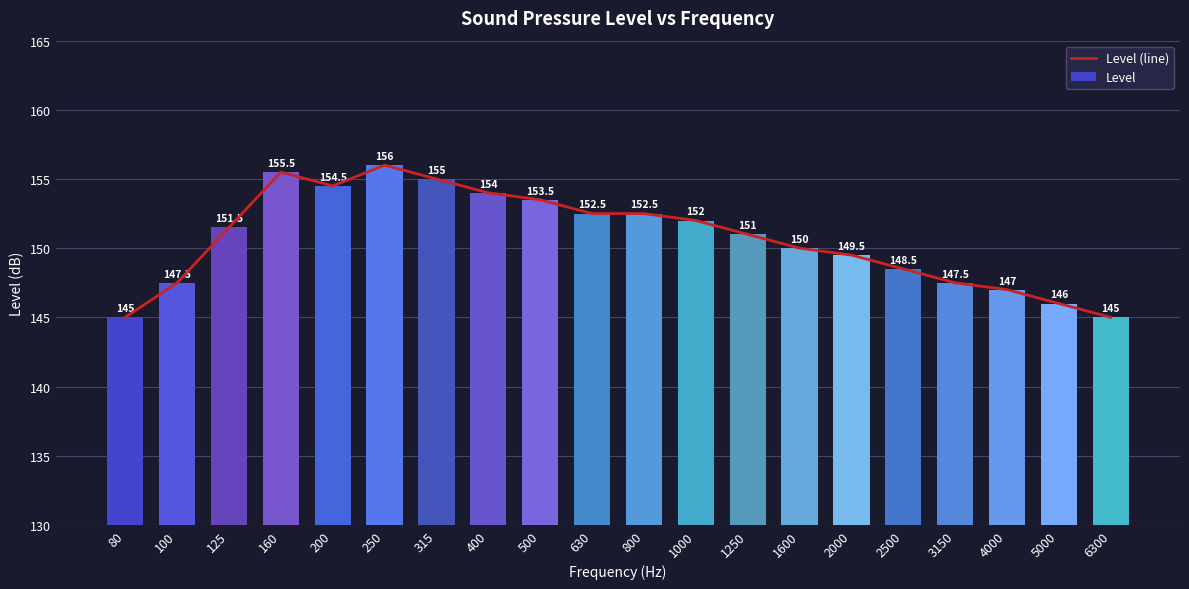

Is the value of Level at 630 greater than the value of Level (line) at 100?

Yes